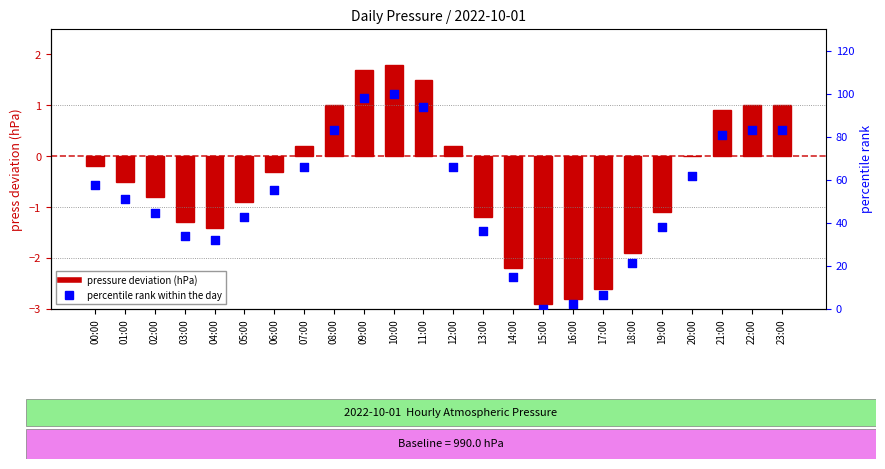

Which series has the largest total across all categories?

percentile rank within the day